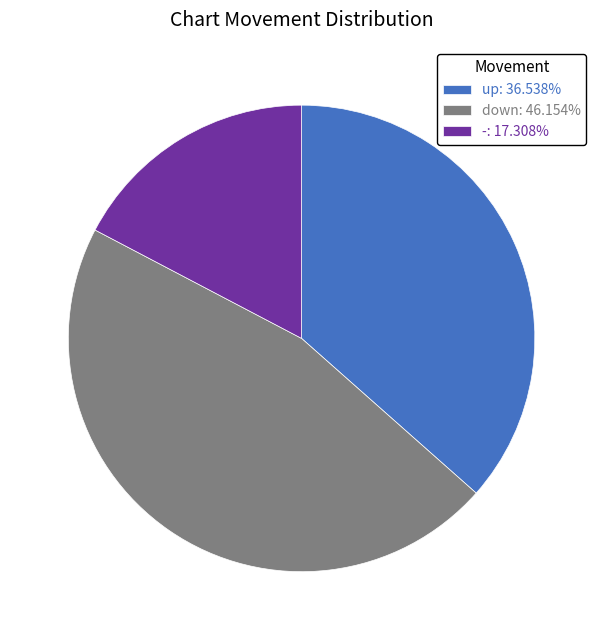

Between up and -, which is larger?

up